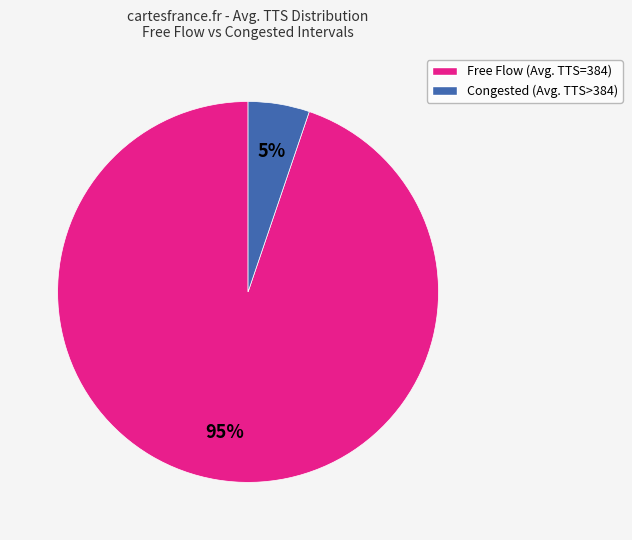

Is there any slice that represents more than half of the pie?

Yes